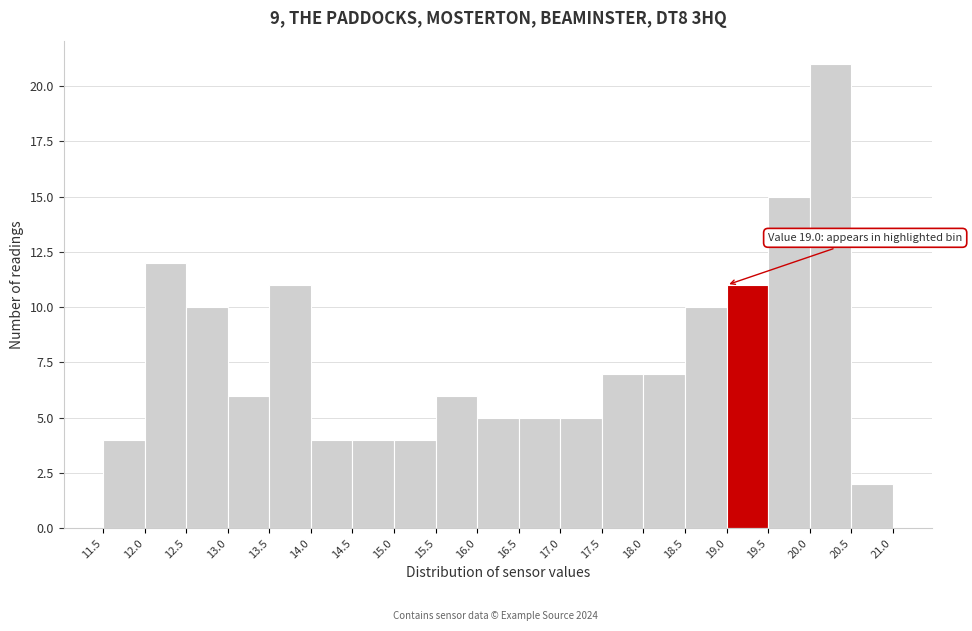

Which range on the x-axis has the tallest bar?

20.0 to 20.5